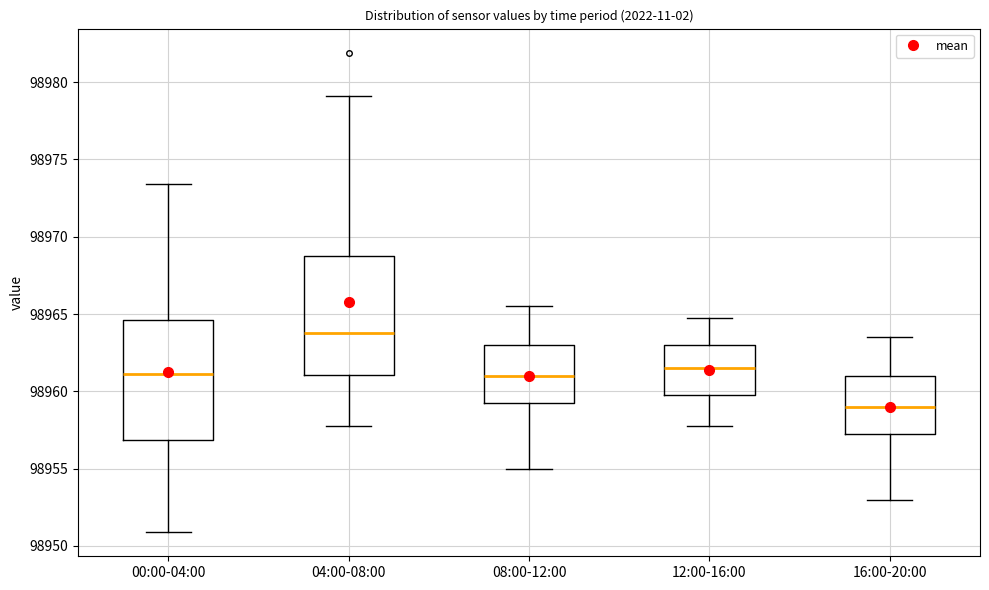

Which box has the highest median line?

04:00-08:00